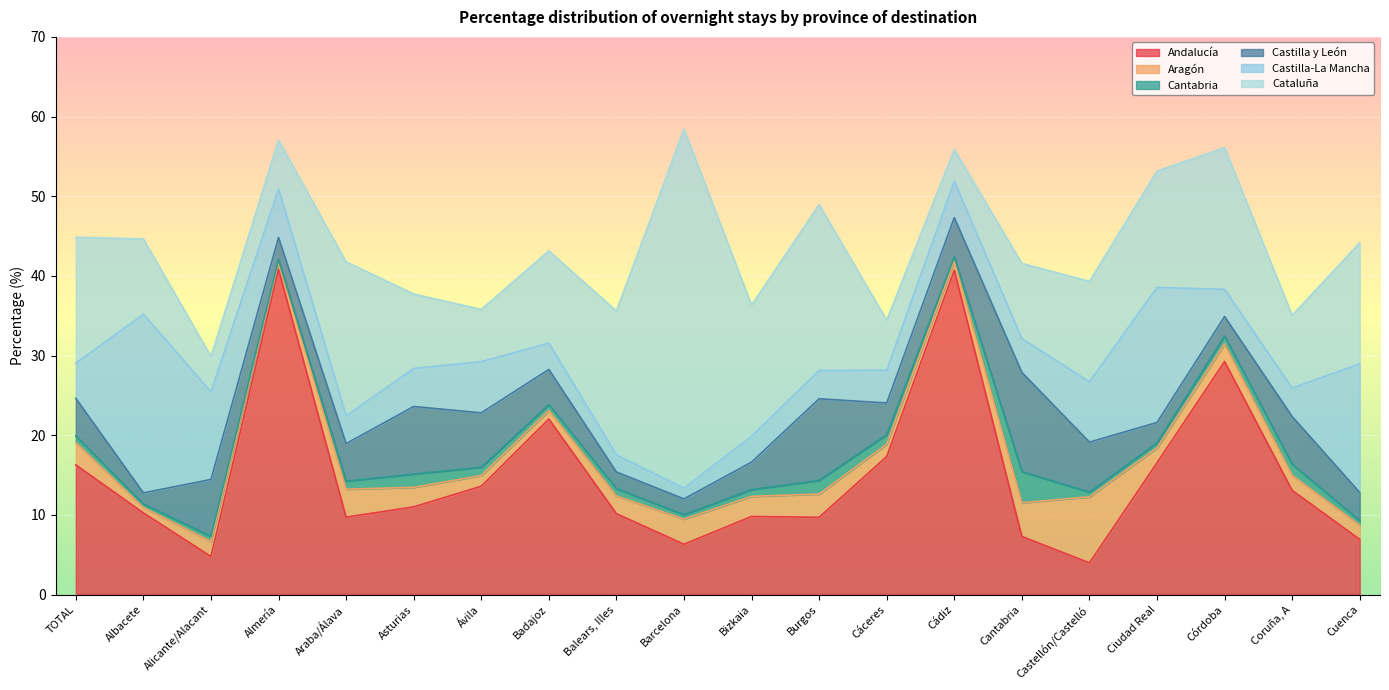

True or false: Andalucía has more than 0 points higher than both neighbors.

True